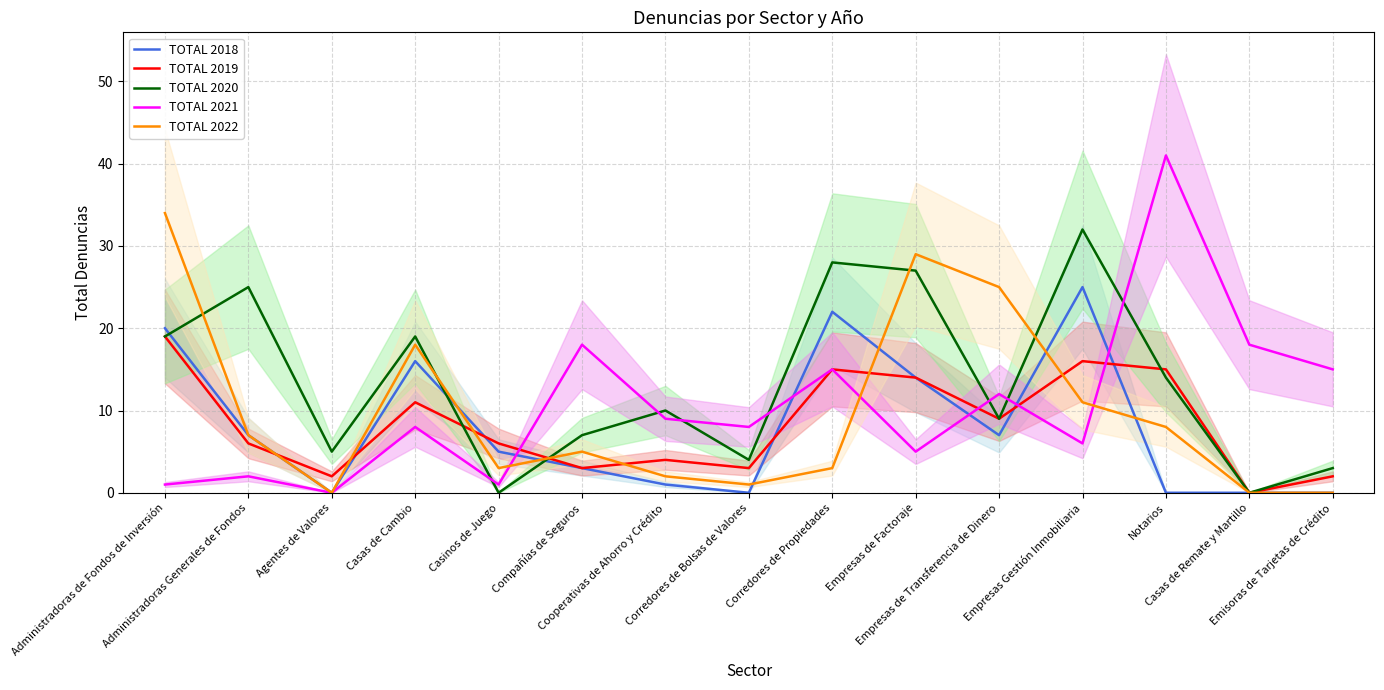

What position from the left is Casas de Remate y Martillo?

14